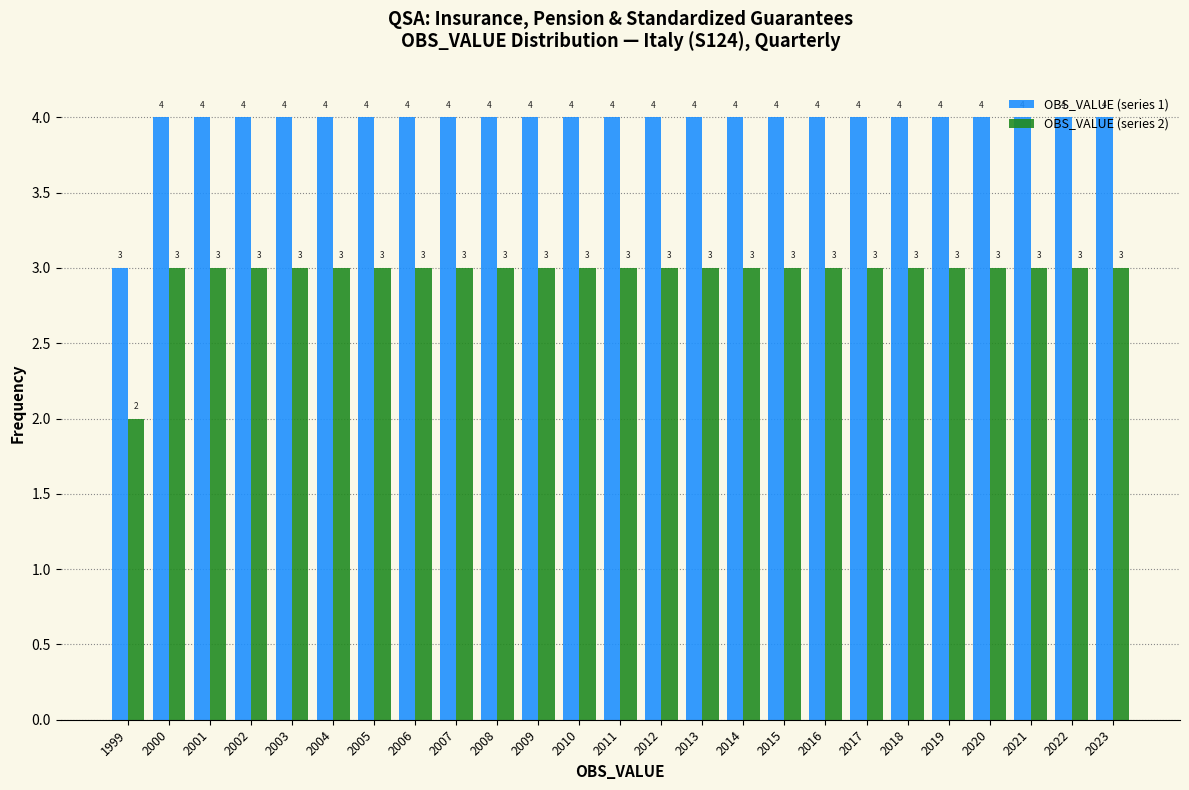

Is the value of OBS_VALUE (series 2) at 2014 greater than the value of OBS_VALUE (series 1) at 2013?

No